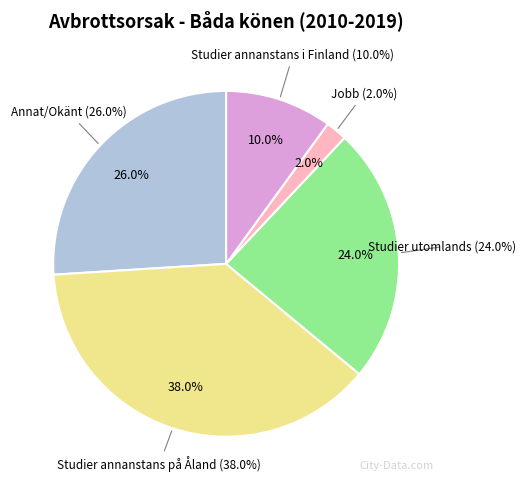

Count the number of slices in the pie.

5